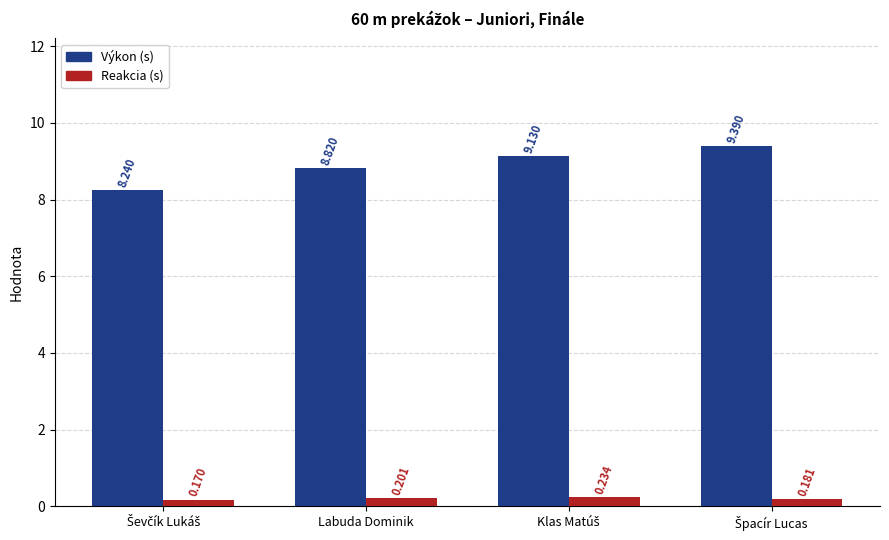

List the series in order of their overall mean, lowest first.

Reakcia (s), Výkon (s)